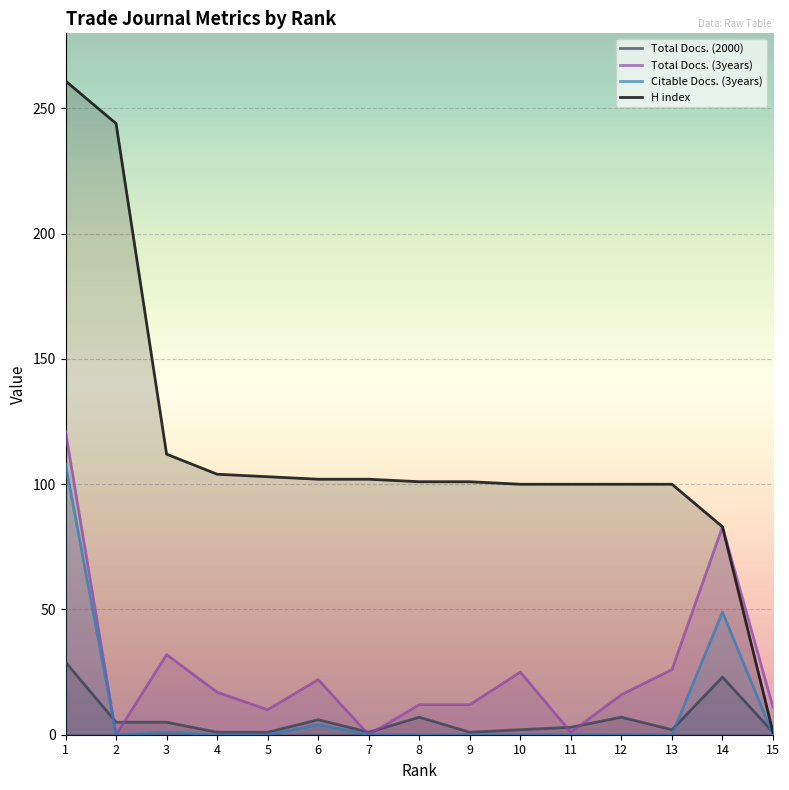

At how many categories does at least one series exceed 42?

14